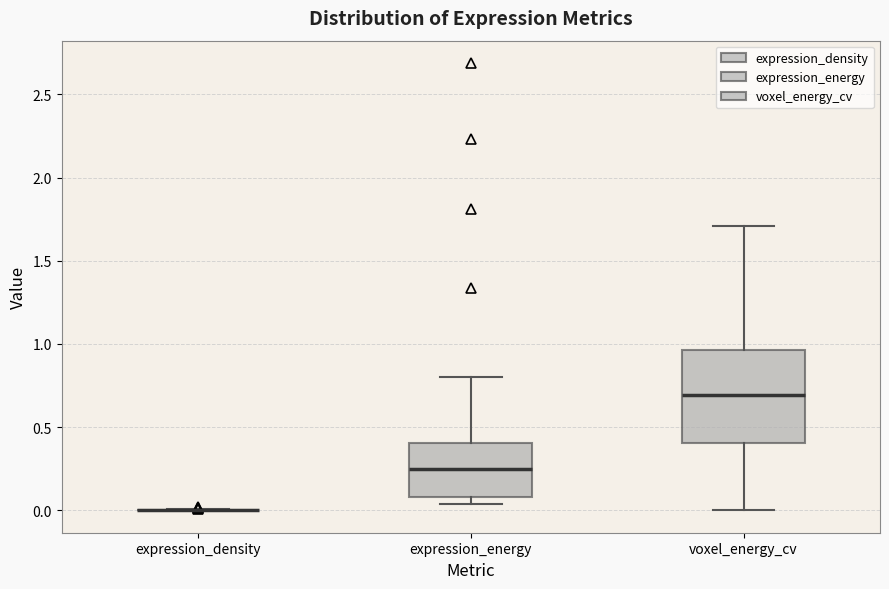

Where does the upper whisker of the box for expression_energy end on the y-axis? The values are not printed on the chart, so give them approximately, as read against the axis.

0.80